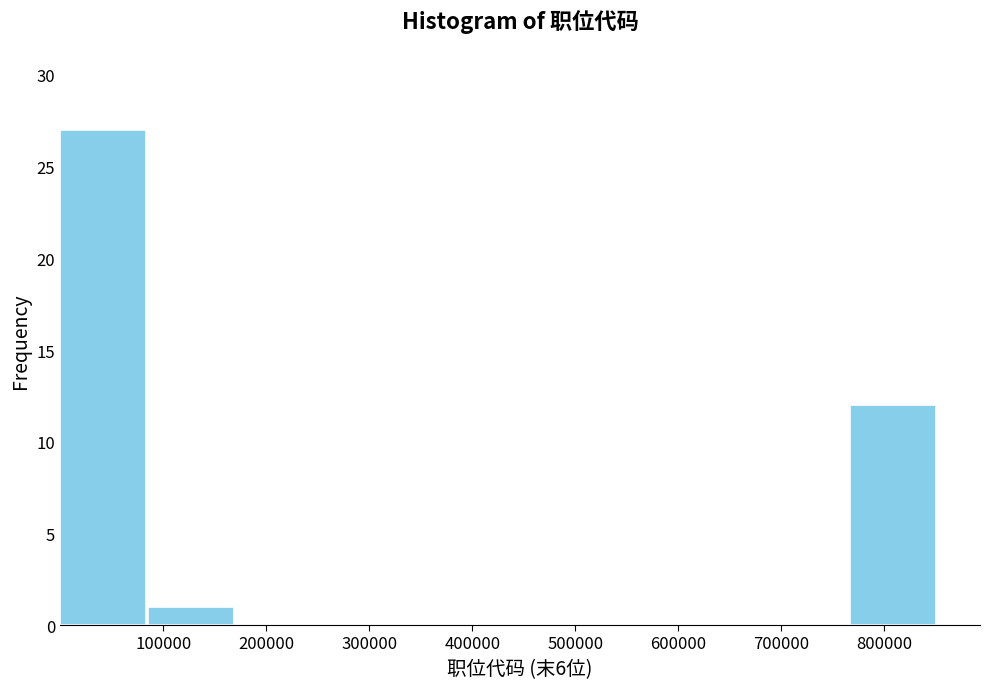

How tall is the bar that spans 90000 to 170000 on the x-axis? Neither the bar edges nor the heights are printed on the chart, so give them approximately, as read against the axes.

1